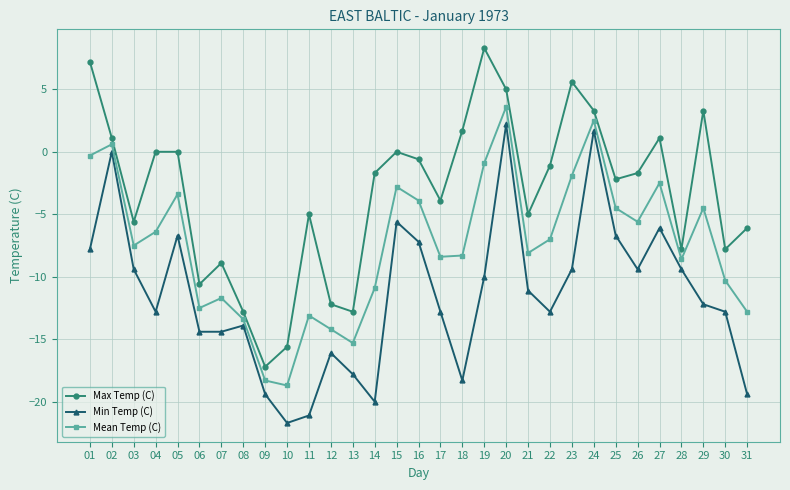

What is the difference between the highest and lowest values at 09?

2.2